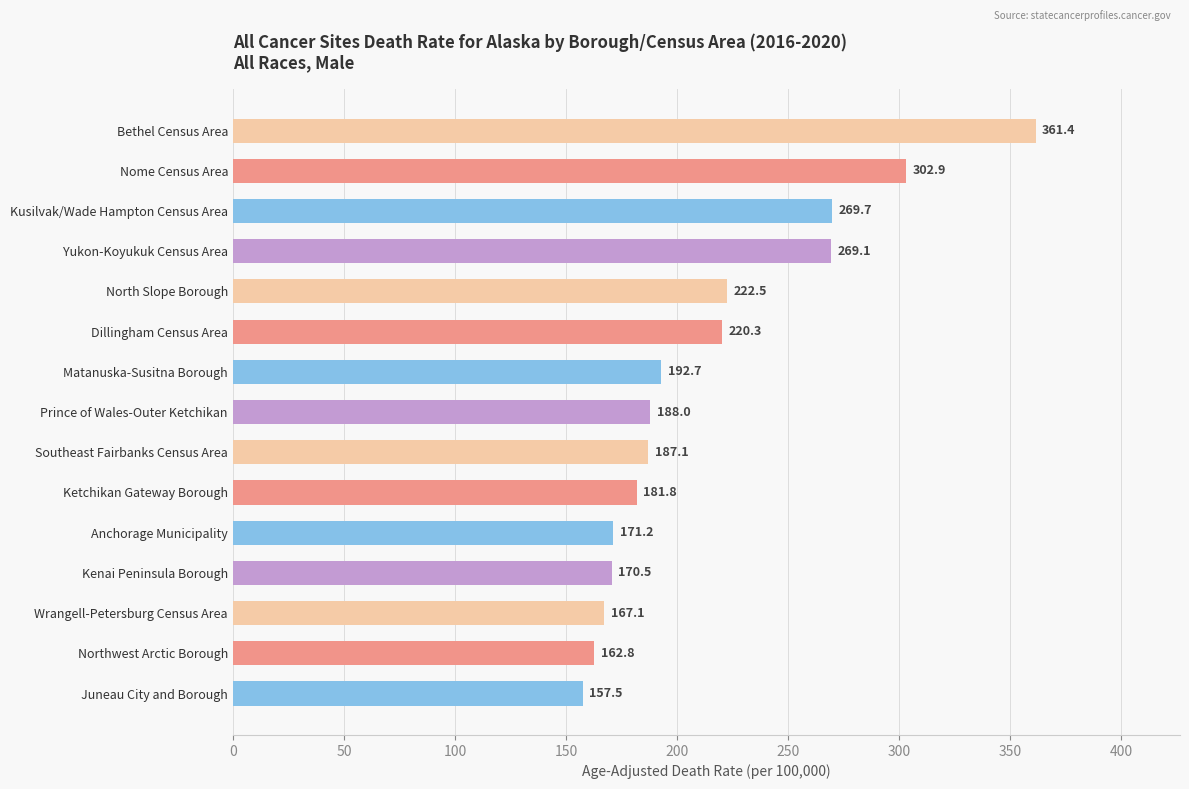

At which label is the value closest to 259?

Yukon-Koyukuk Census Area